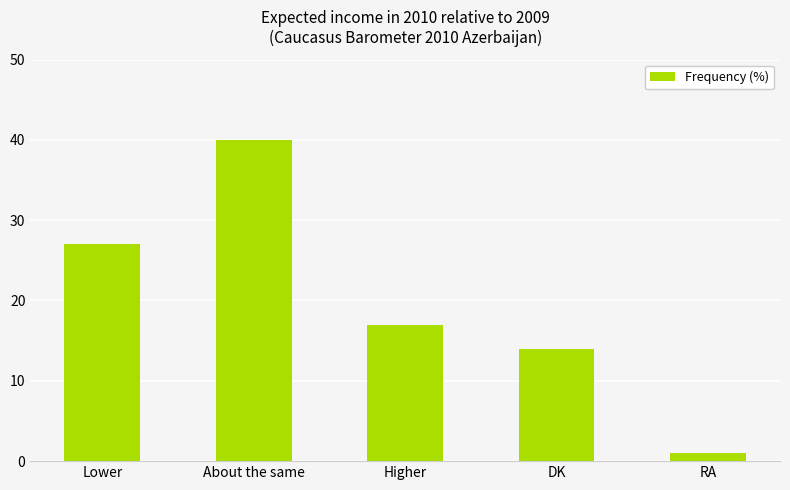

What is the difference between the values at DK and About the same?

26